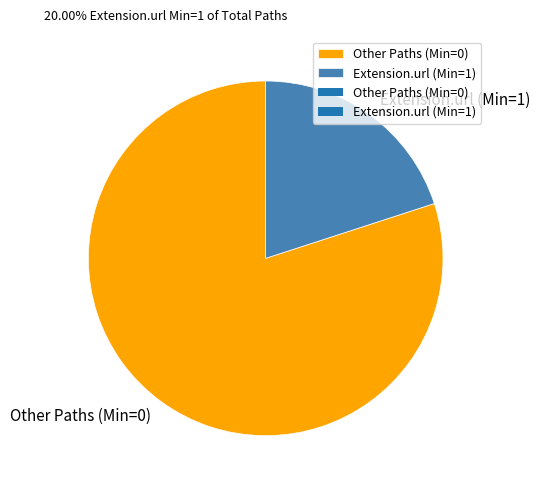

Approximately how many times larger is the value at Extension.url (Min=1) compared to Other Paths (Min=0)?

0.3